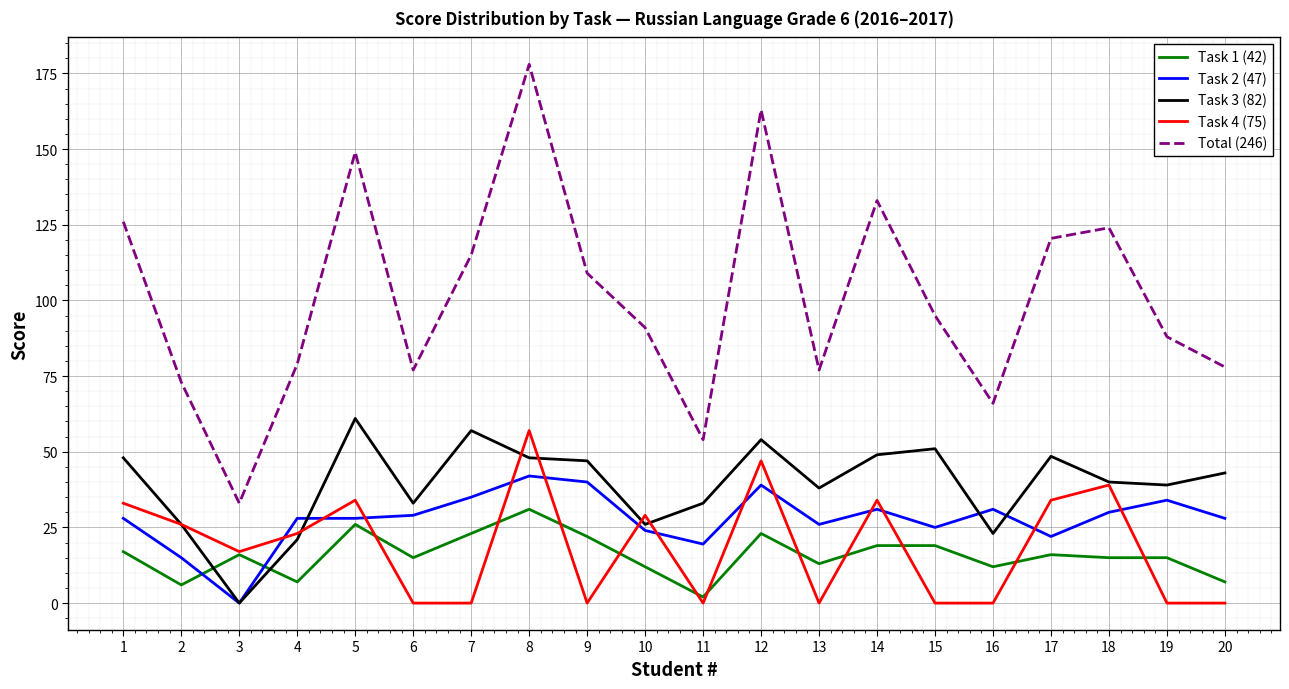

Which series has the largest total across all categories?

Total (246)